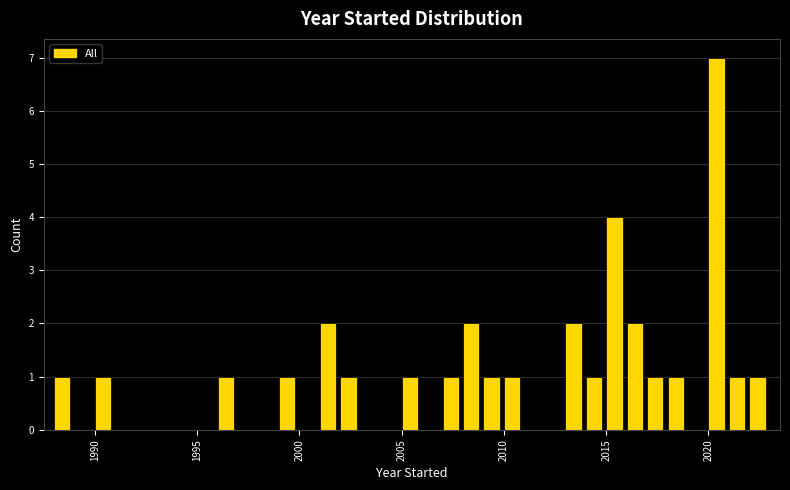

Read against the x-axis, roughly where is the centre of the tallest bar?

2020.5